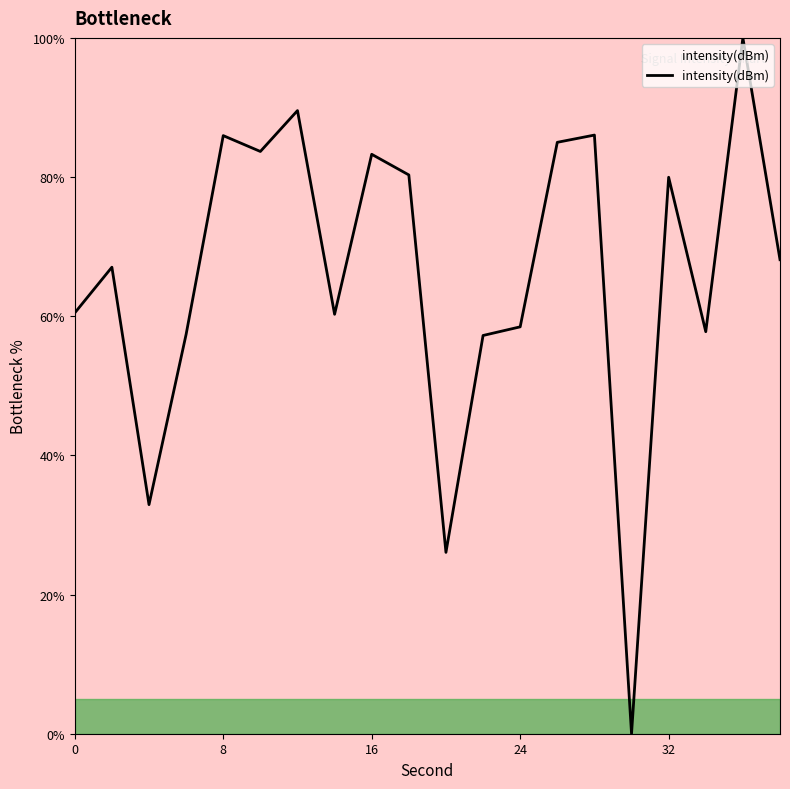

How many lines are shown in the chart?

1